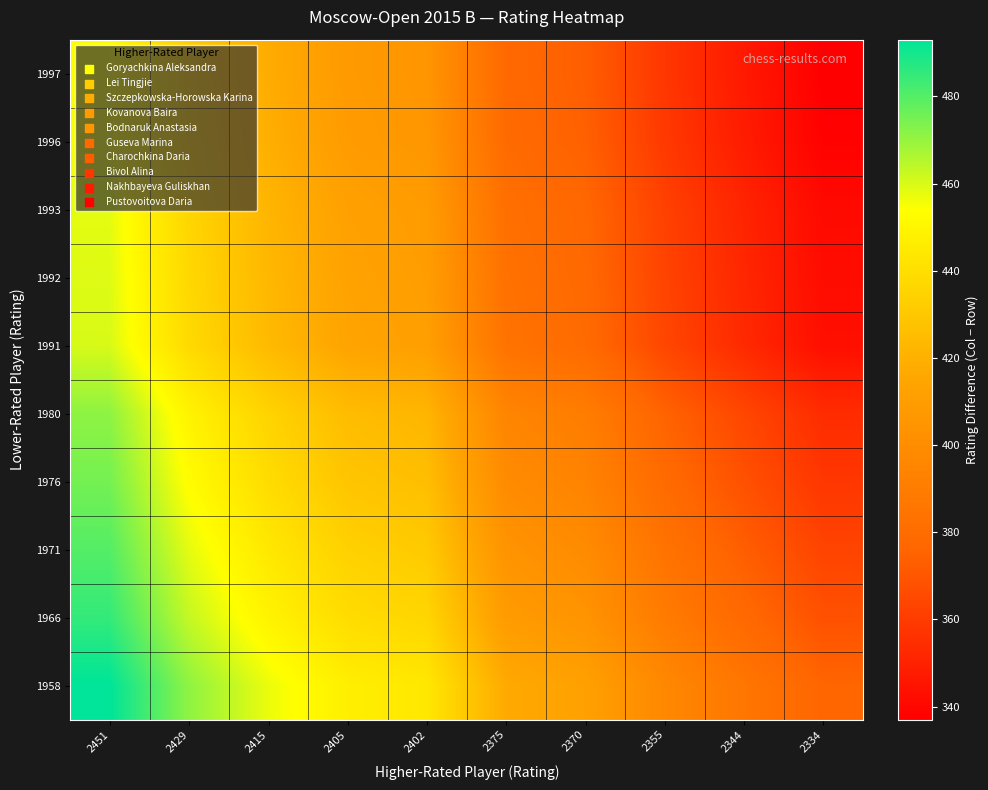

Rank the series at 2355 from highest to lowest value.

1958, 1966, 1971, 1976, 1980, 1991, 1992, 1993, 1996, 1997